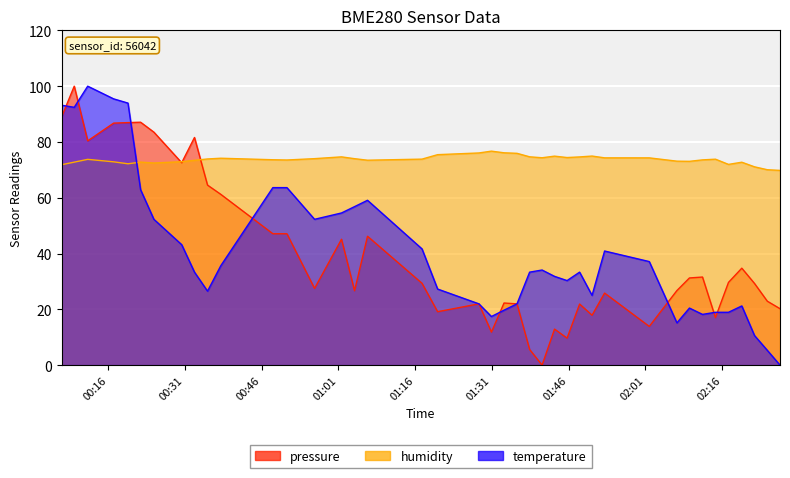

Rank the series at 2022-09-09T01:50:34 from highest to lowest value.

humidity, temperature, pressure